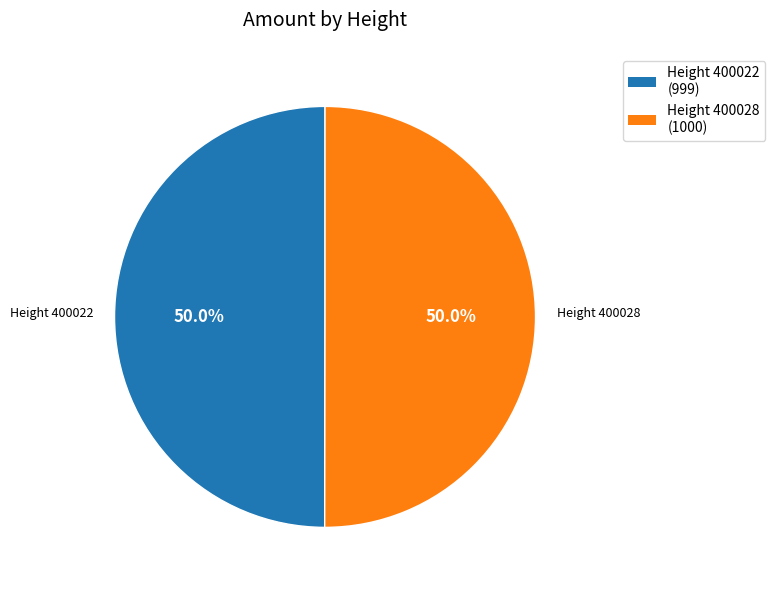

How many slices are in this pie chart?

2